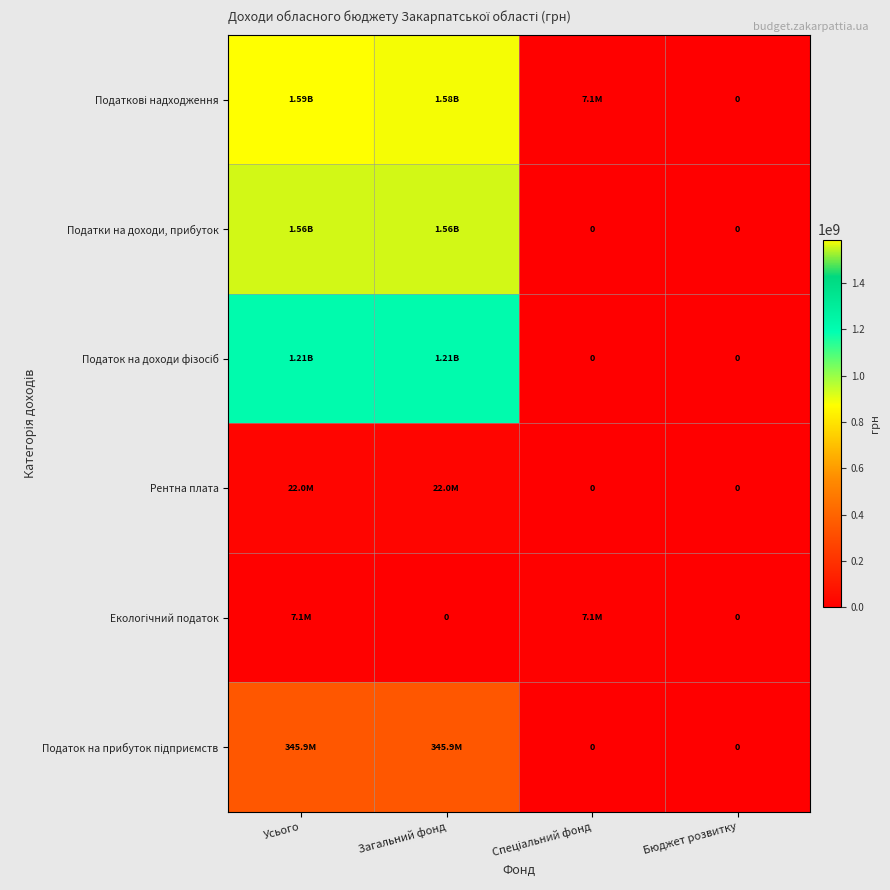

Count the Екологічний податок values in the range 0 to 7100000.

4